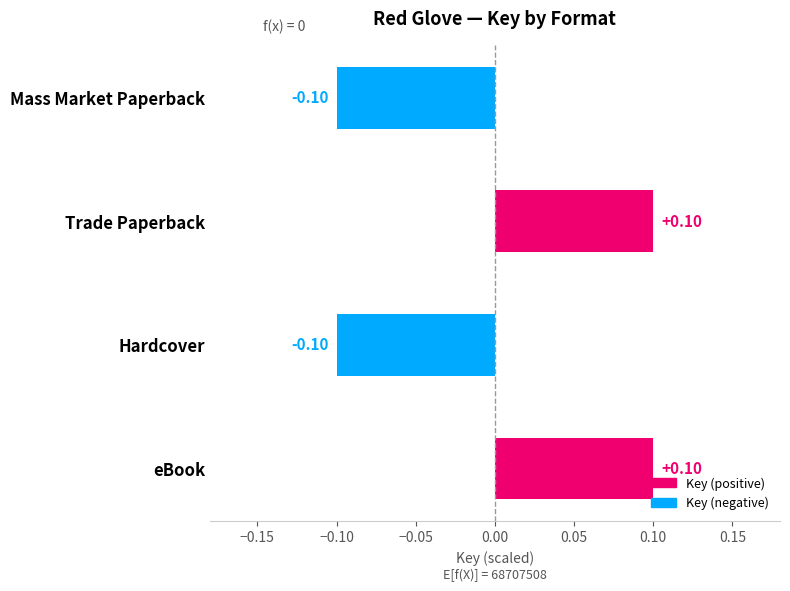

Count the number of categories in the chart.

4